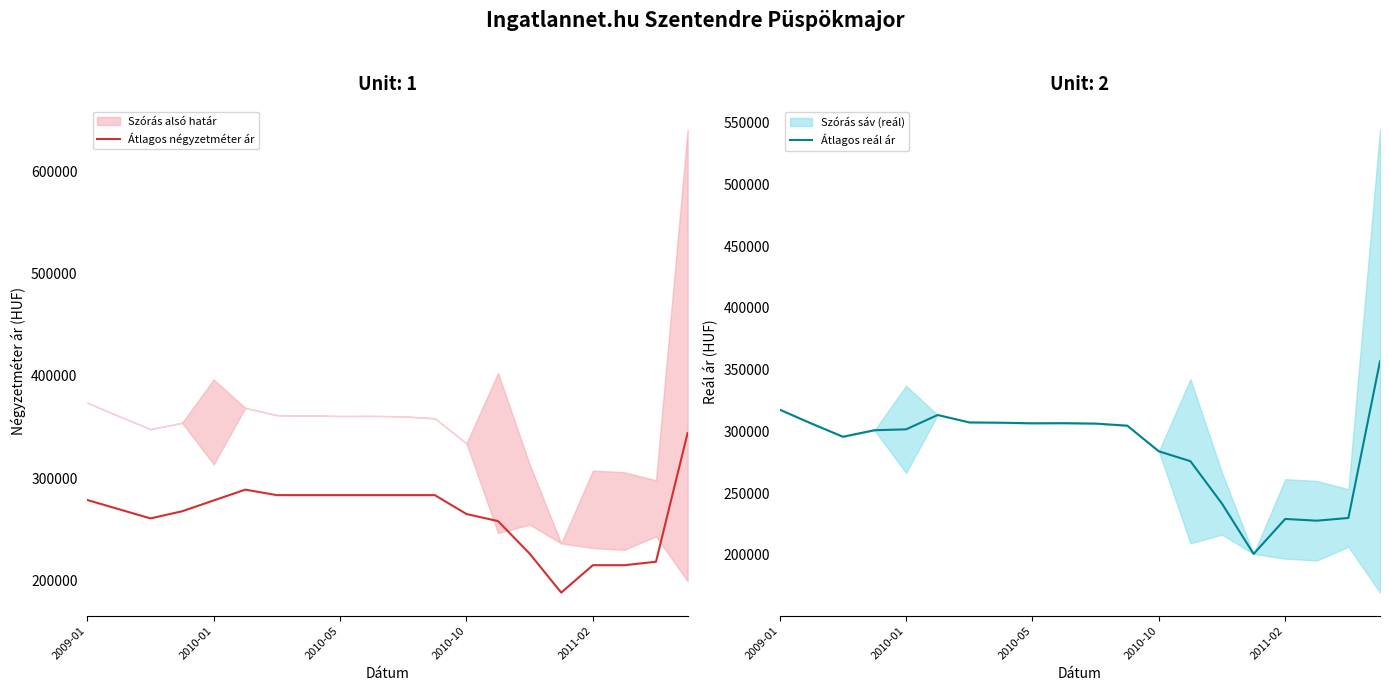

What is the value of the Átlagos négyzetméter ár point at the 6th from the left?

288715.0